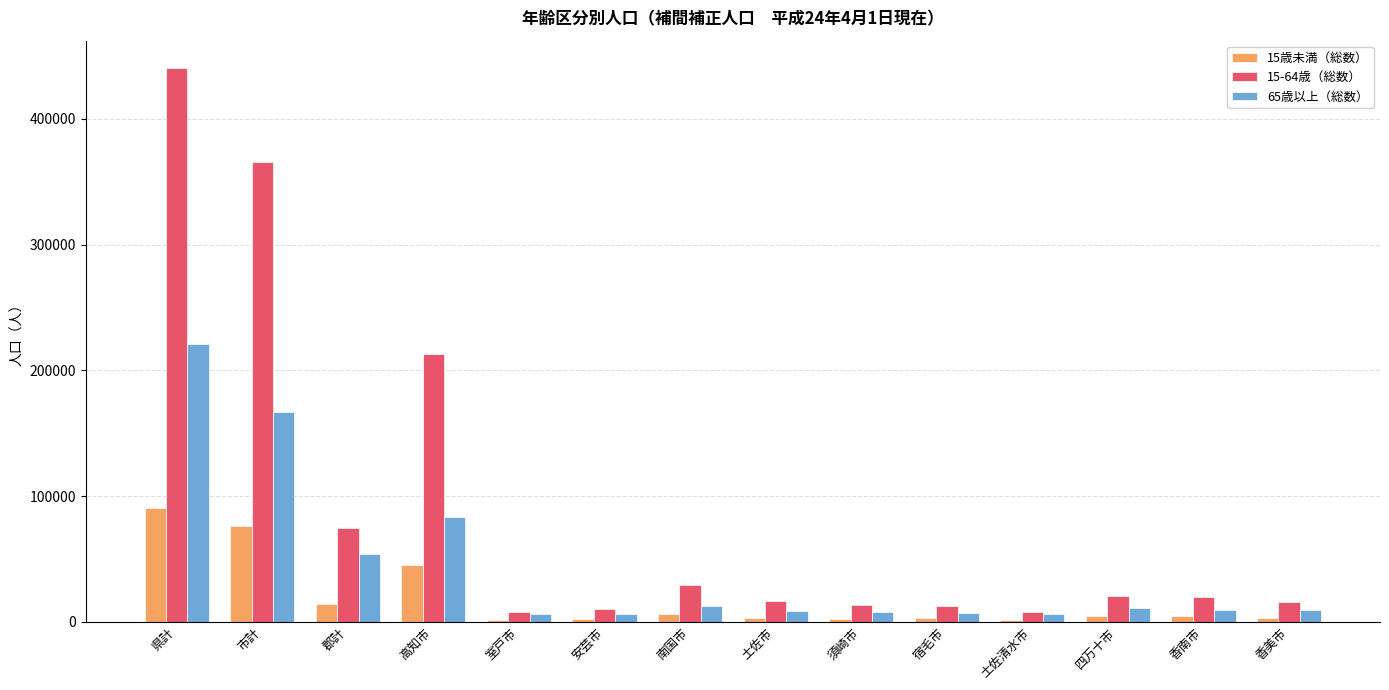

At which category does the chart reach its peak across all series?

県計